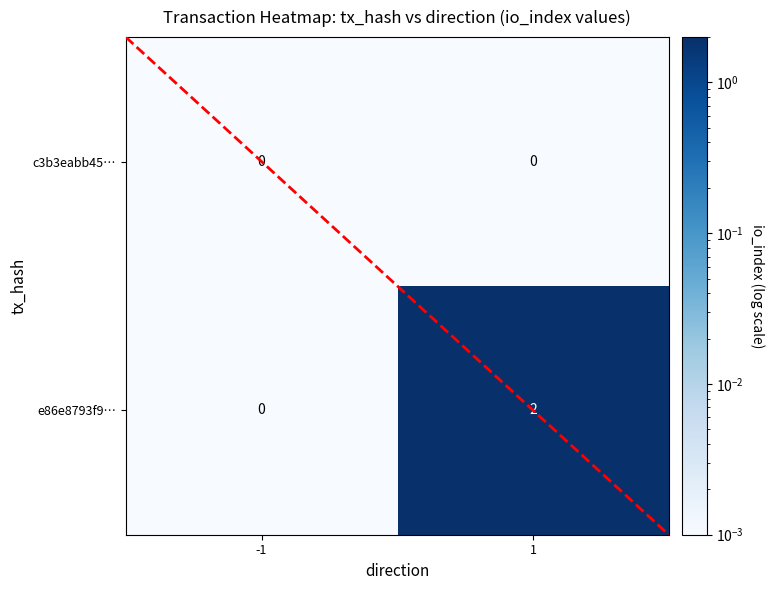

True or false: e86e8793f9… has a value of 3 at 1.

False